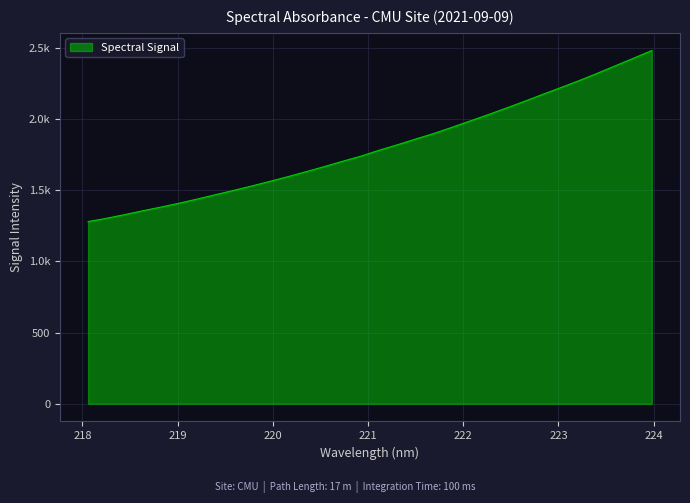

Which category has the lowest value across all series?

218.0596